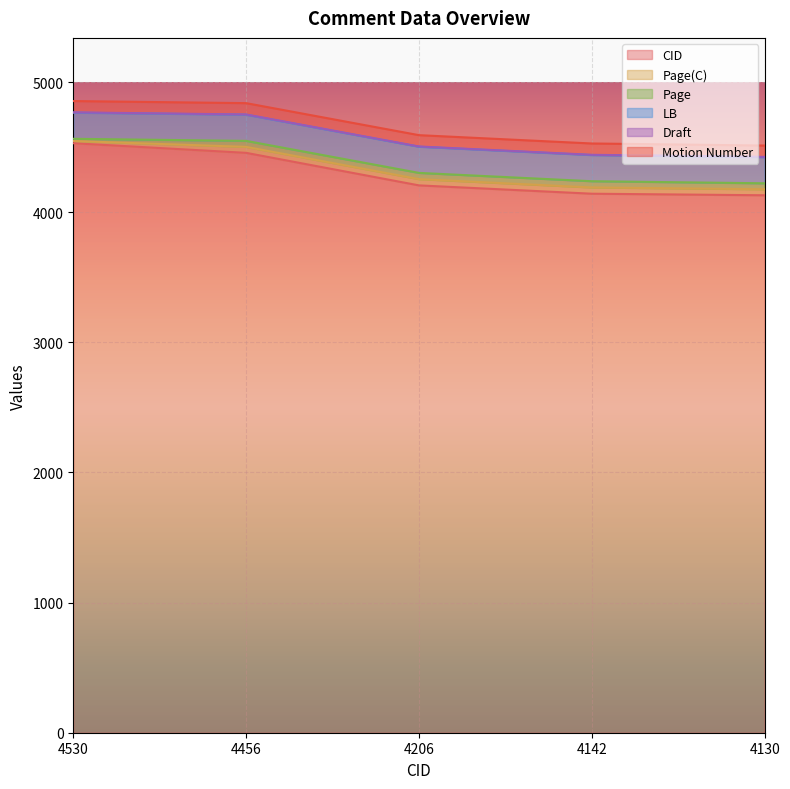

Does the chart display data point markers on the line(s)?

No